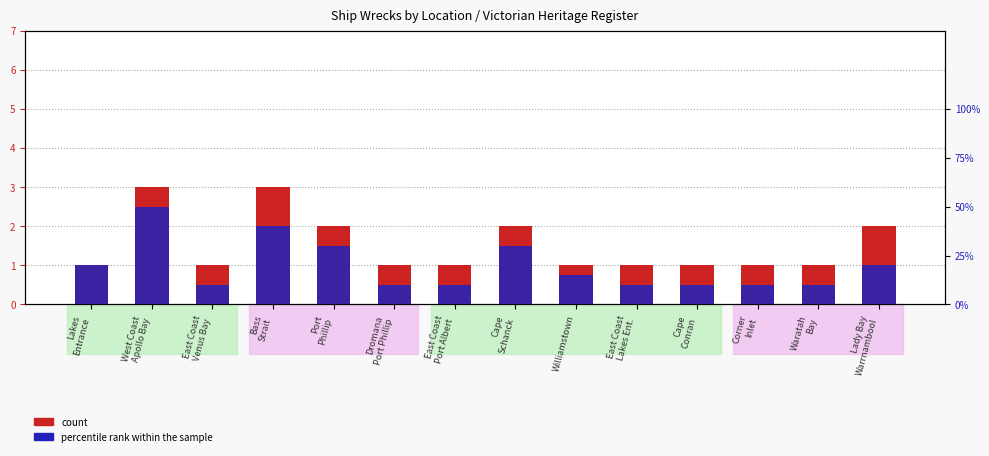

Is it true that the value at East Coast
Venus Bay is 1?

True